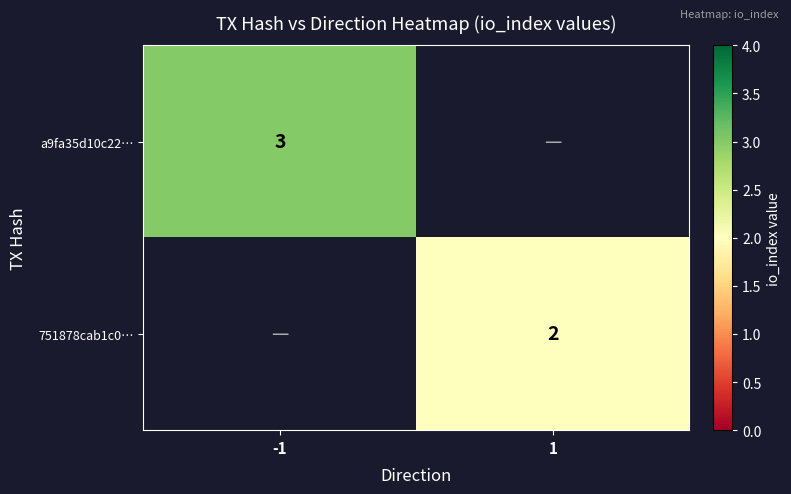

The 751878cab1c0… series shows 3 at 1. True or false?

False